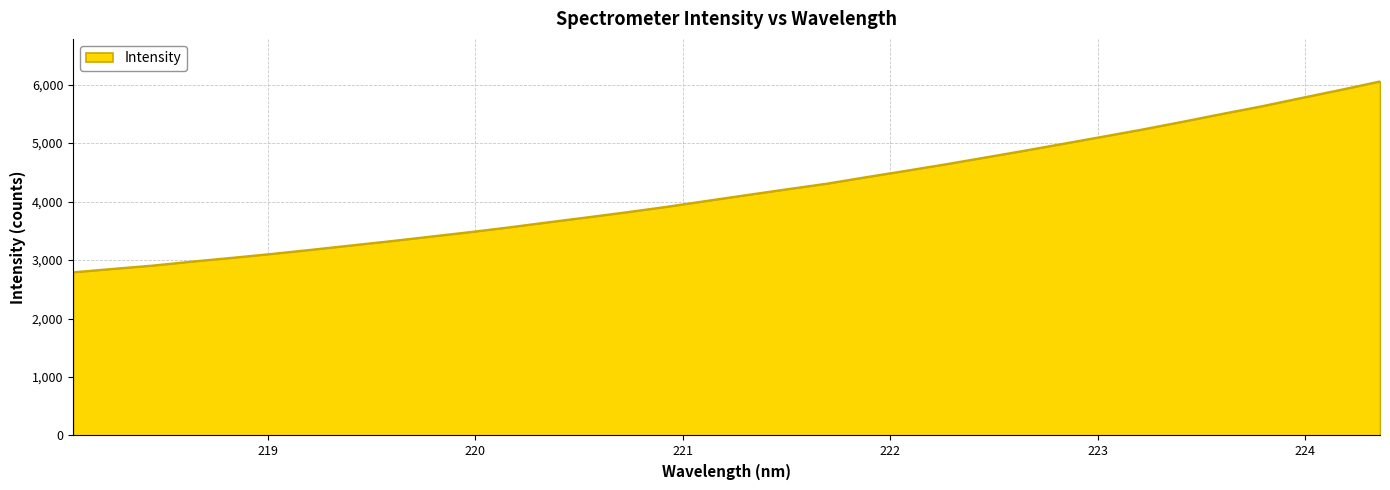

What is the difference between the second highest and second lowest values?

3060.7